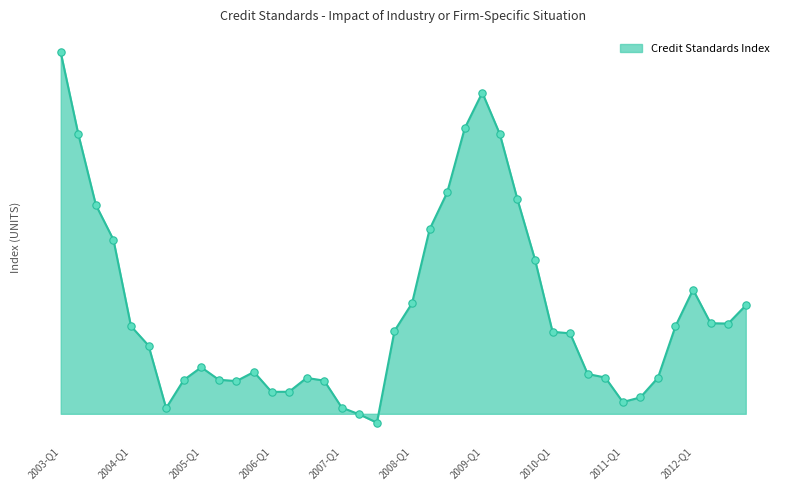

Does the chart have visible grid lines?

No